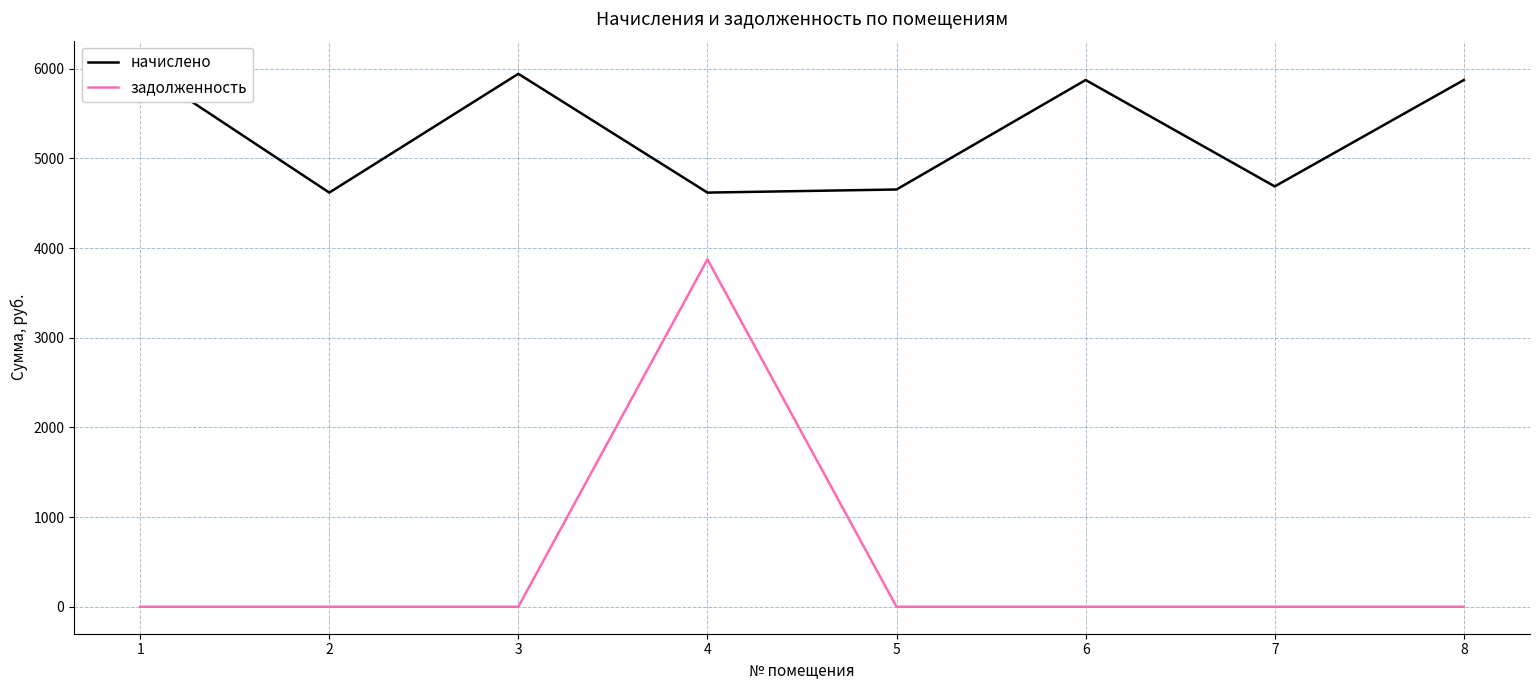

How many data points in задолженность are above 0?

1